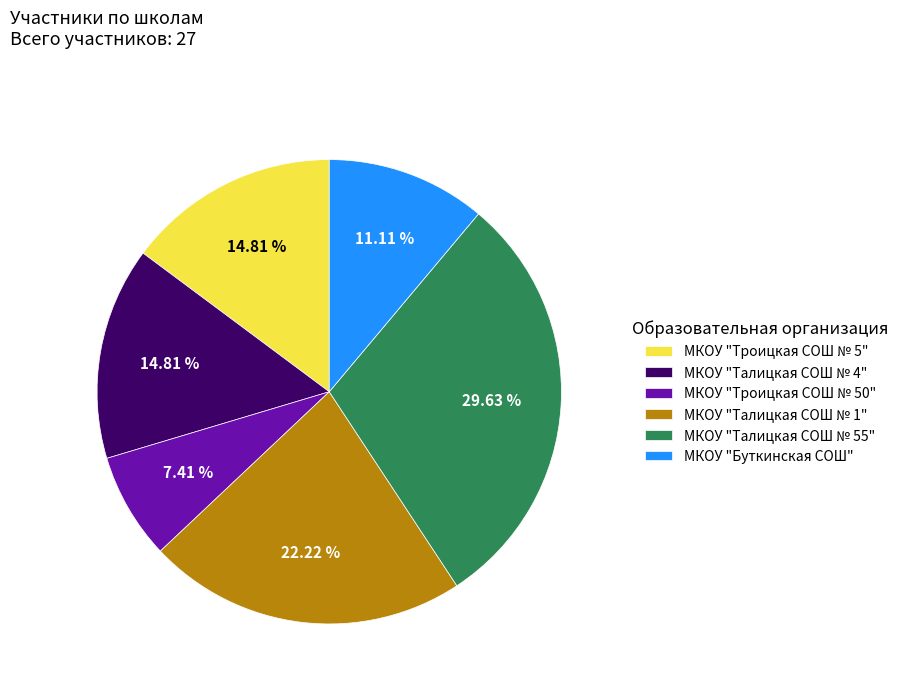

What is the total percentage of МКОУ "Талицкая СОШ № 4" and МКОУ "Талицкая СОШ № 55"?

44.4%